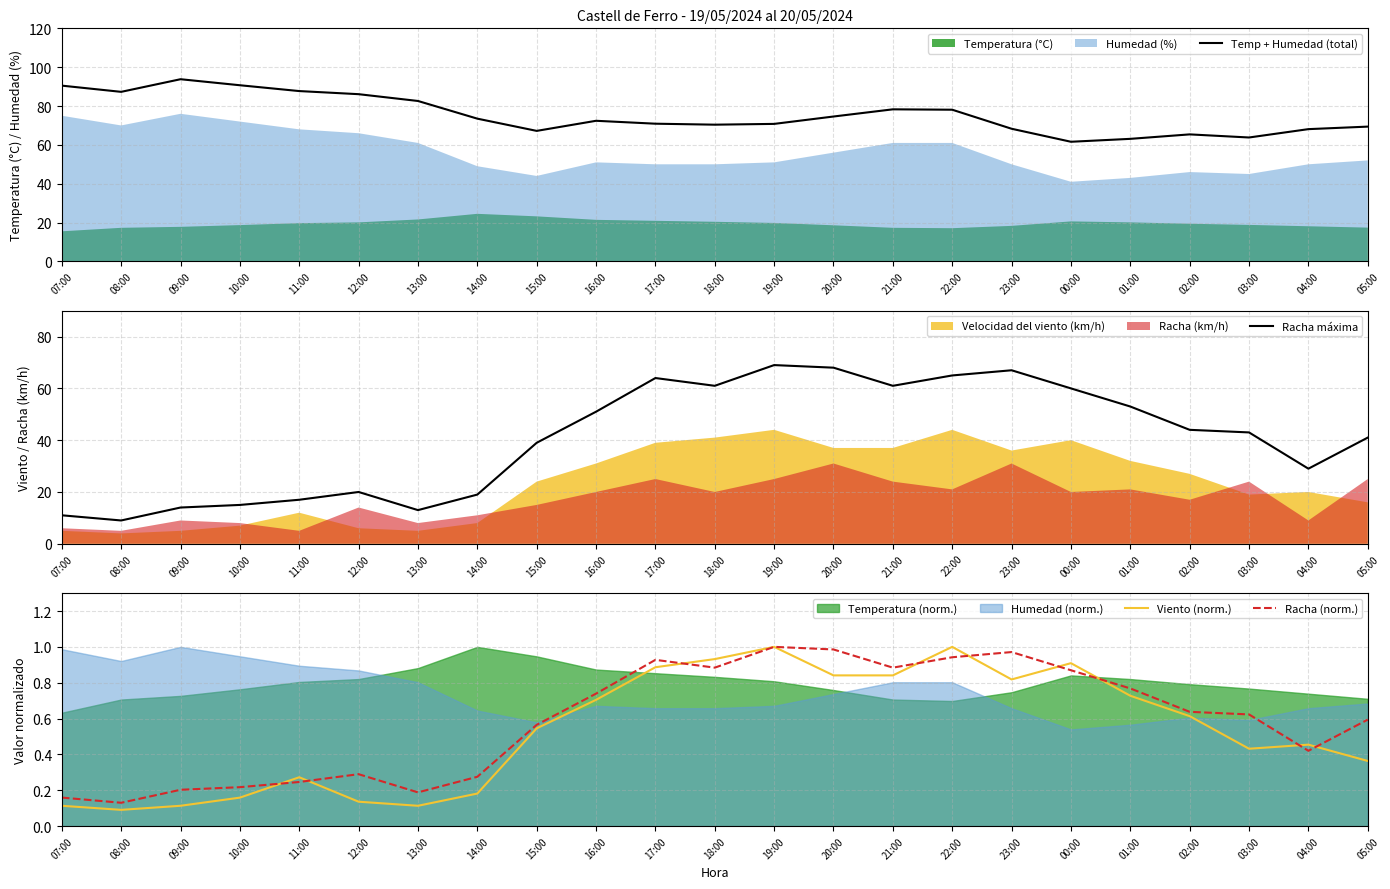

True or false: Viento (norm.) has a value of 1.0 at 19:00.

True